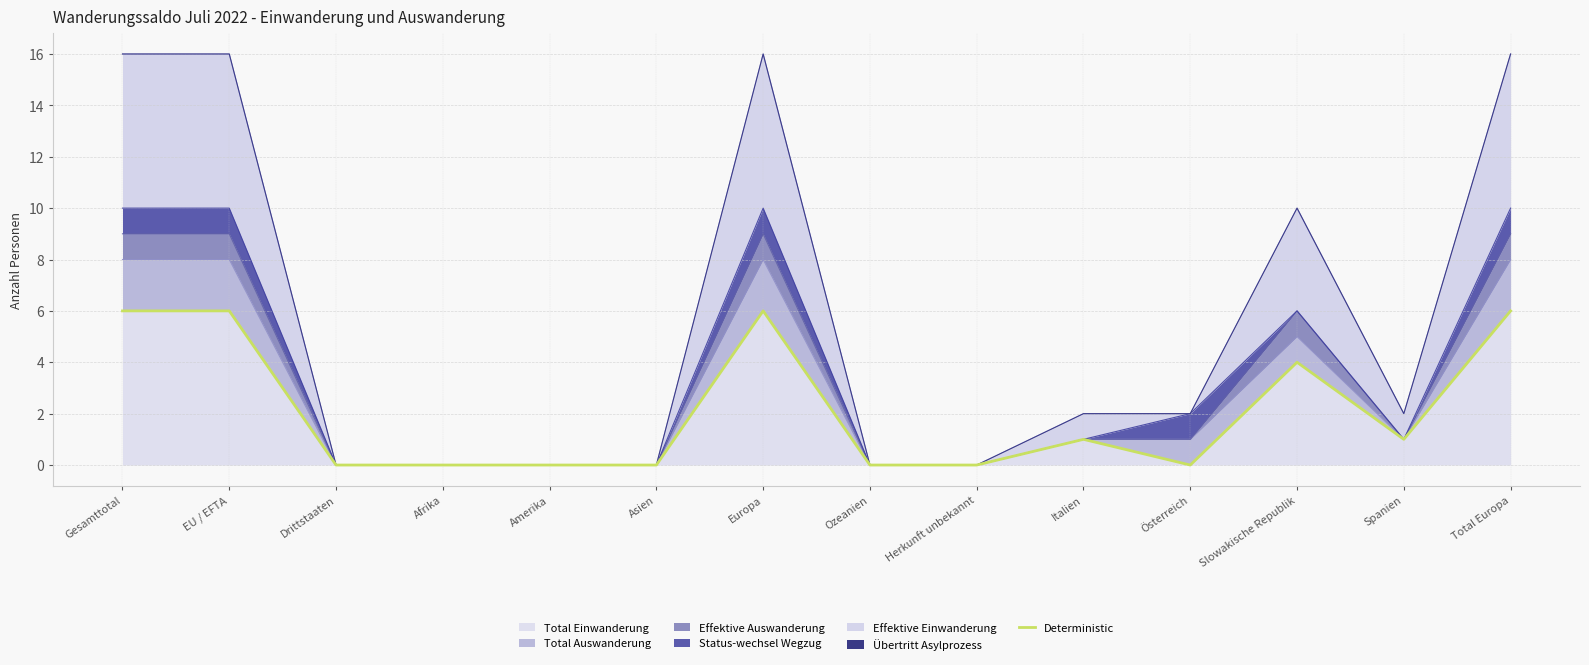

Which label corresponds to the largest value in the chart?

Gesamttotal